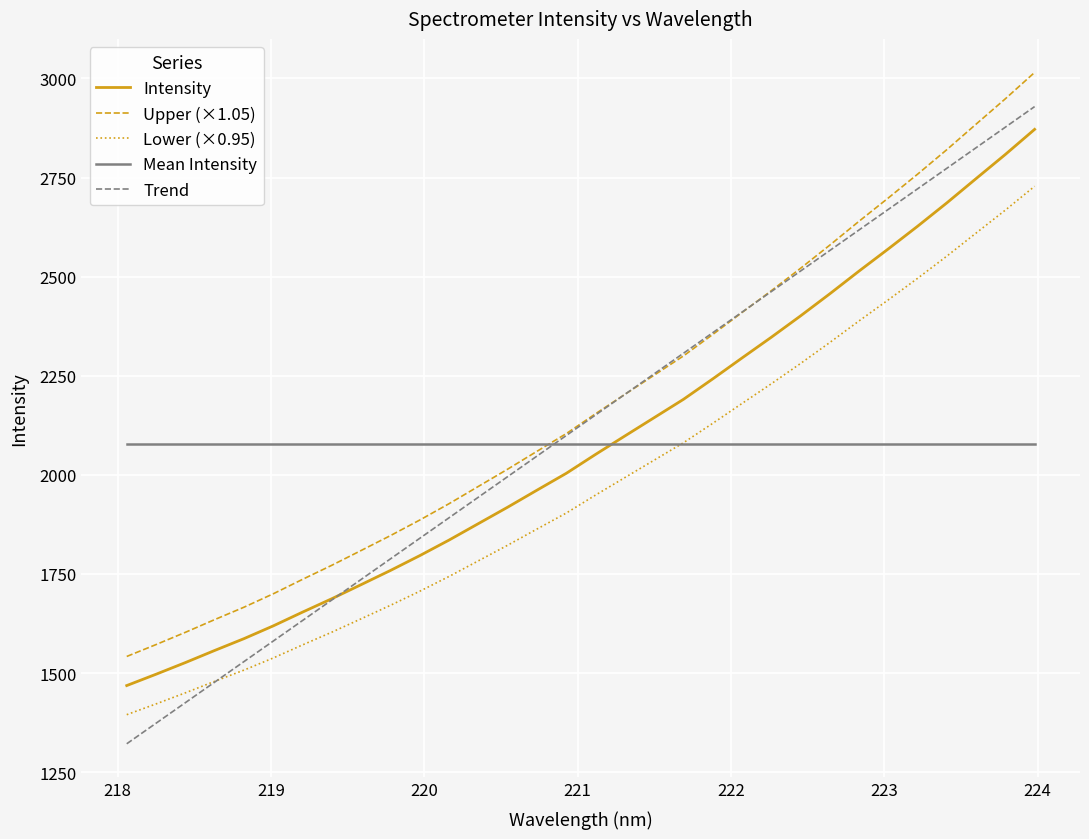

What is the minimum value for Lower (×0.95)?

1395.1